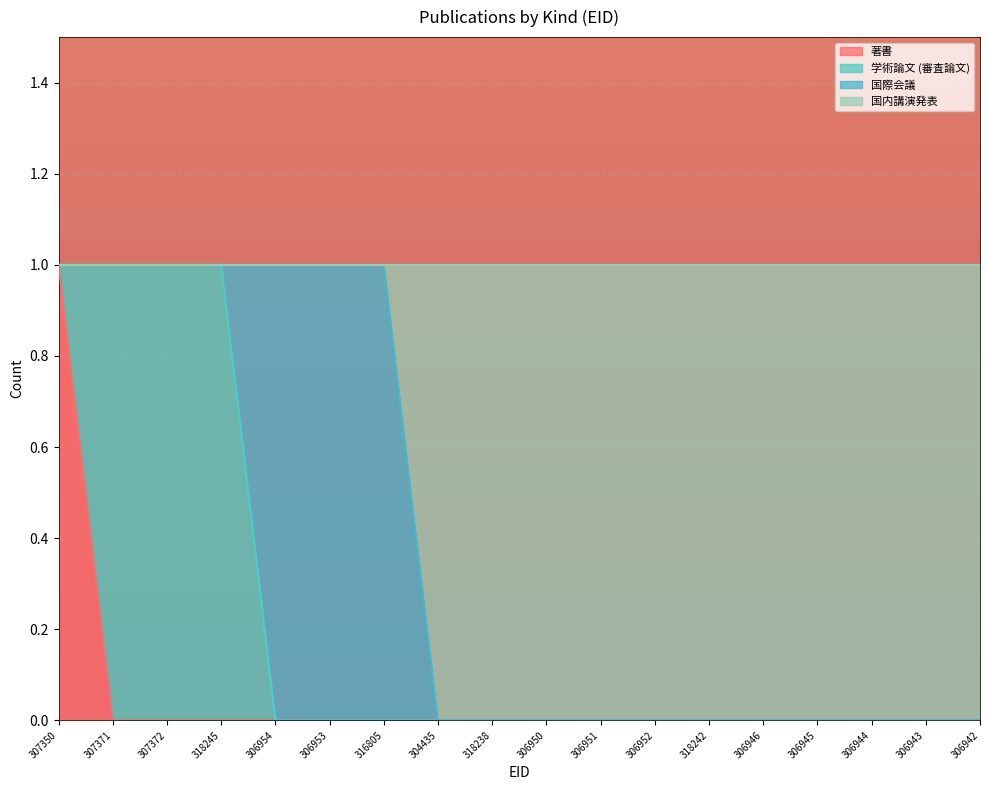

Does the chart display data point markers on the line(s)?

No